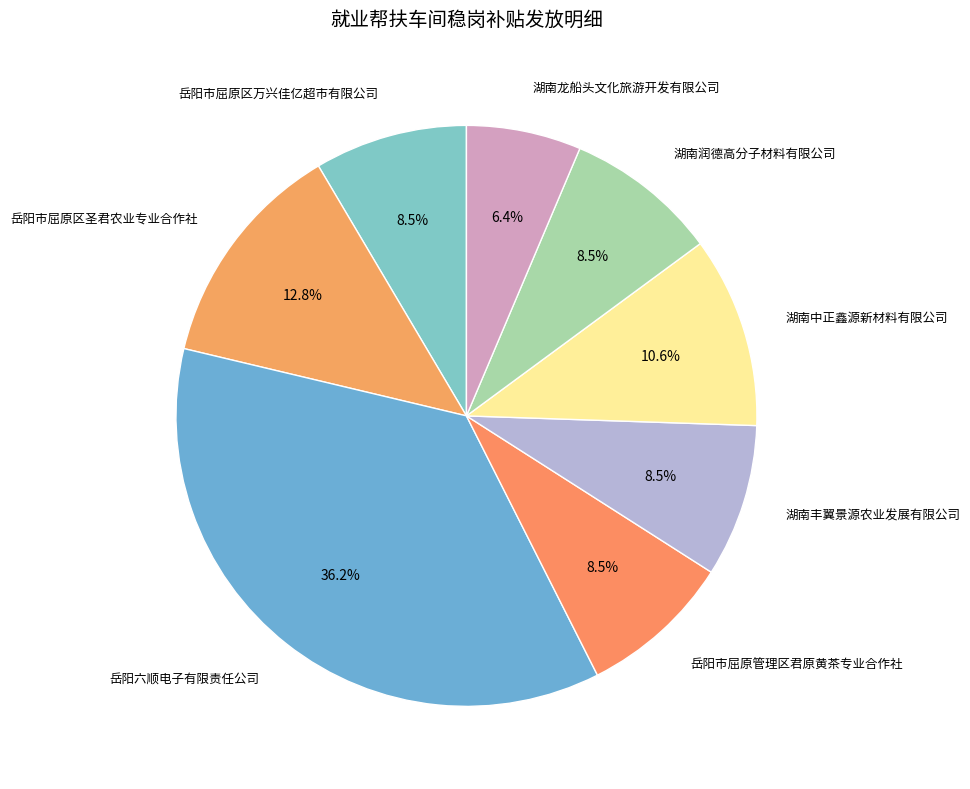

How many segments does this pie chart have?

8